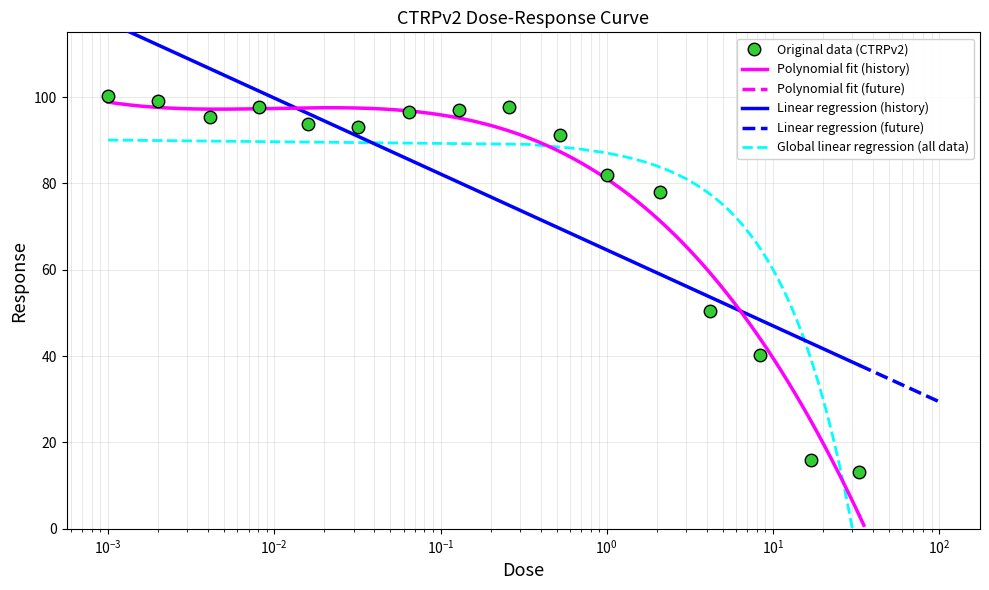

The value at 0.0041 is 95.3. True or false?

True